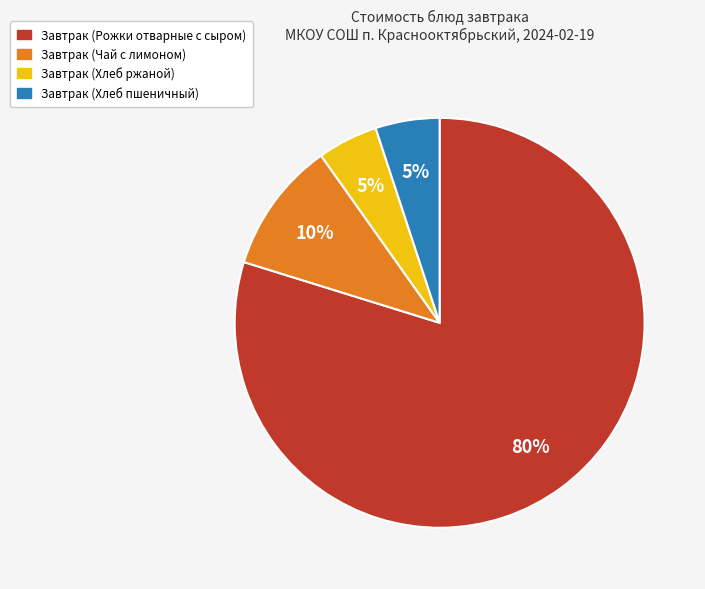

To the nearest percent, what is the average slice percentage?

25%